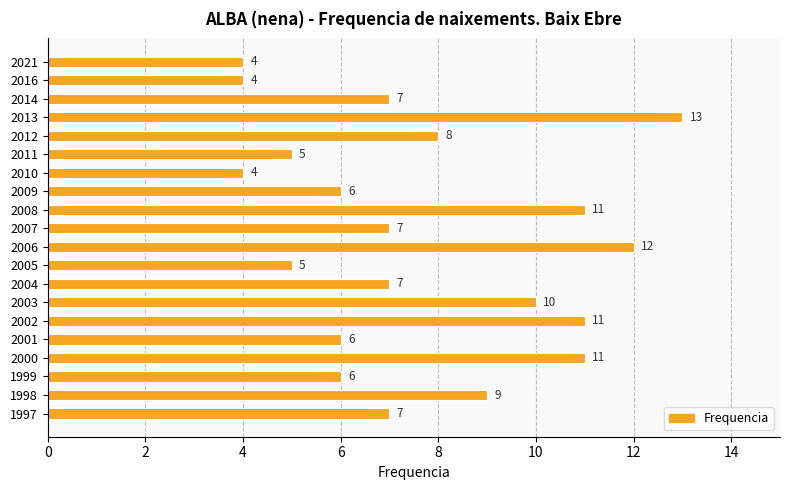

Reading bottom to top, what are all the values shown in this chart?

1997=7	1998=9	1999=6	2000=11	2001=6	2002=11	2003=10	2004=7	2005=5	2006=12	2007=7	2008=11	2009=6	2010=4	2011=5	2012=8	2013=13	2014=7	2016=4	2021=4